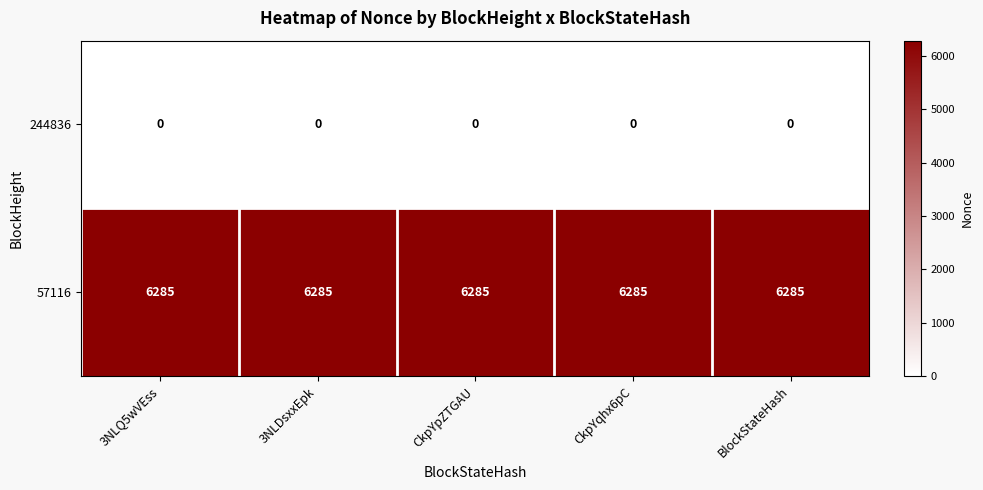

What is the difference between the highest and lowest values at BlockStateHash?

6285